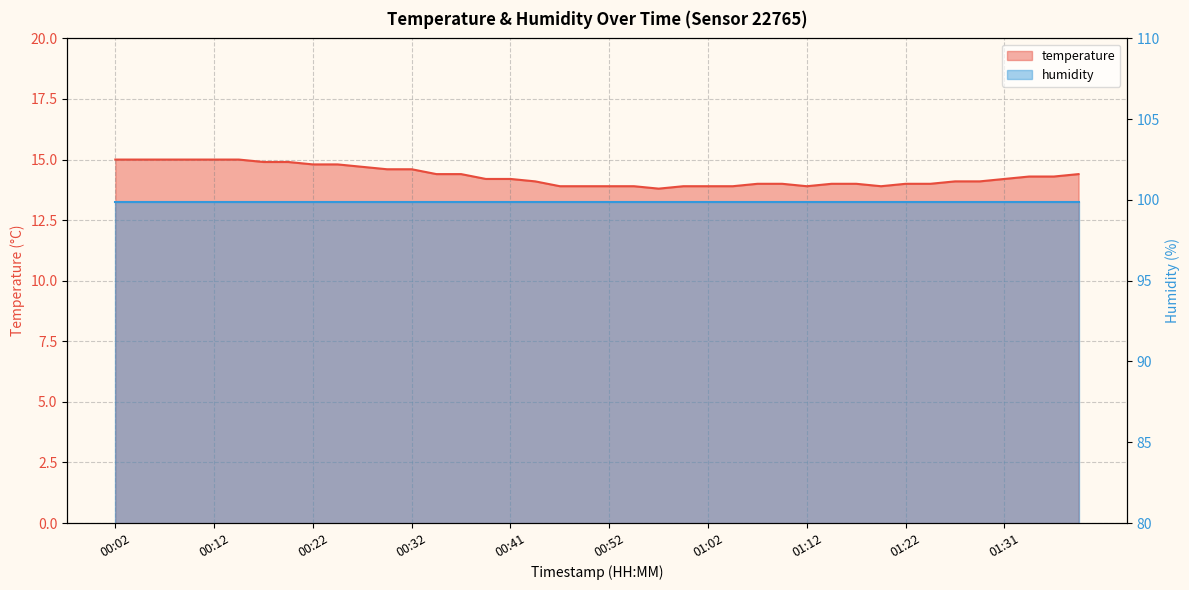

Count the number of values greater than 14.

24